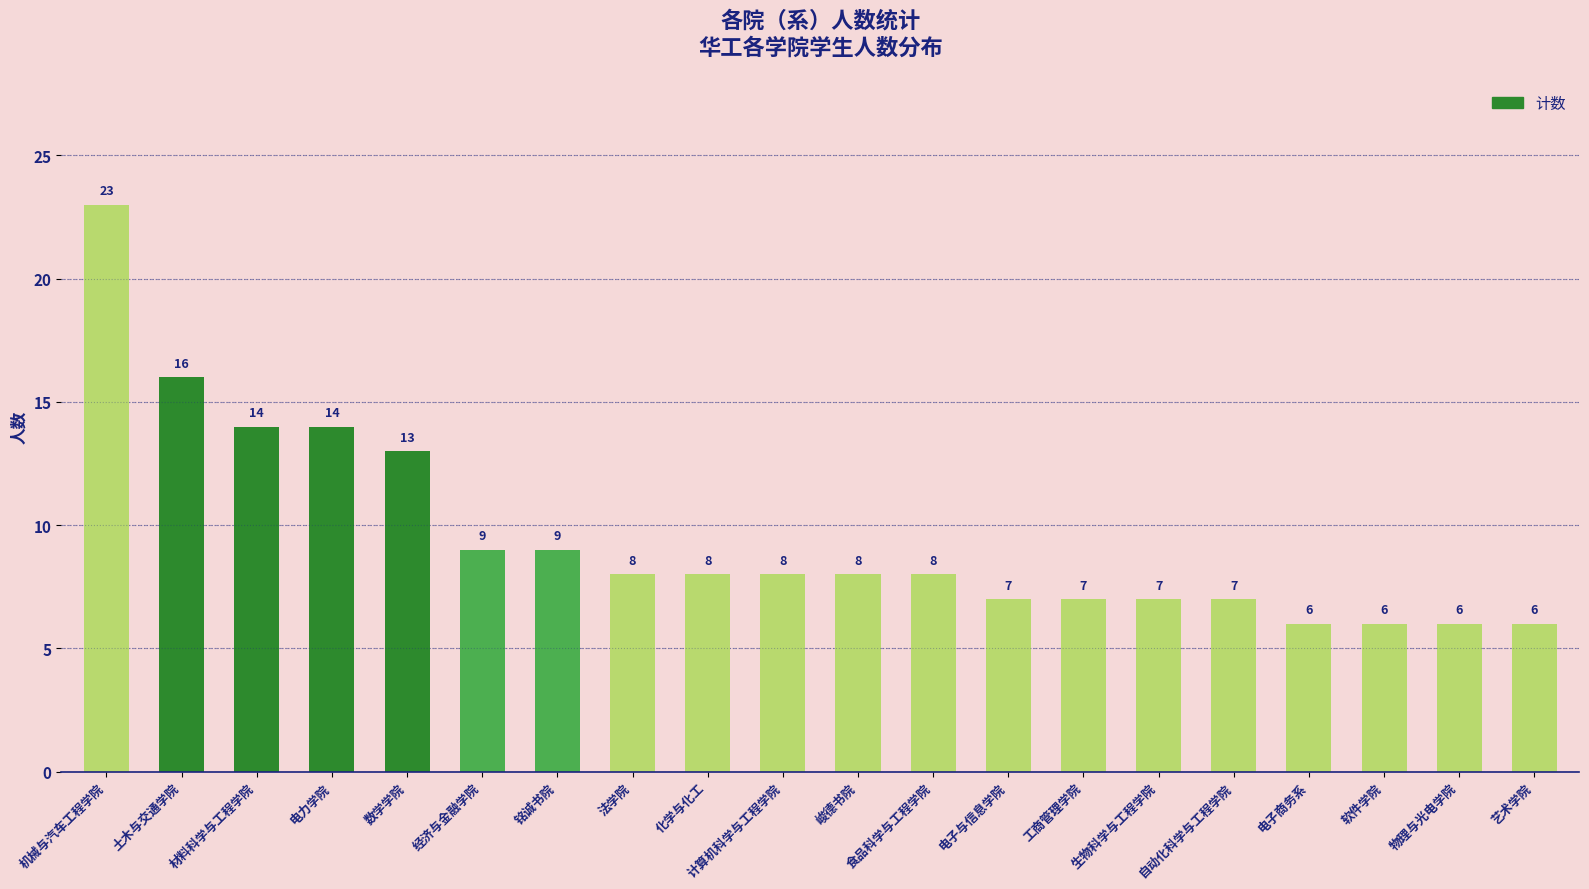

Does the chart contain any negative values?

No